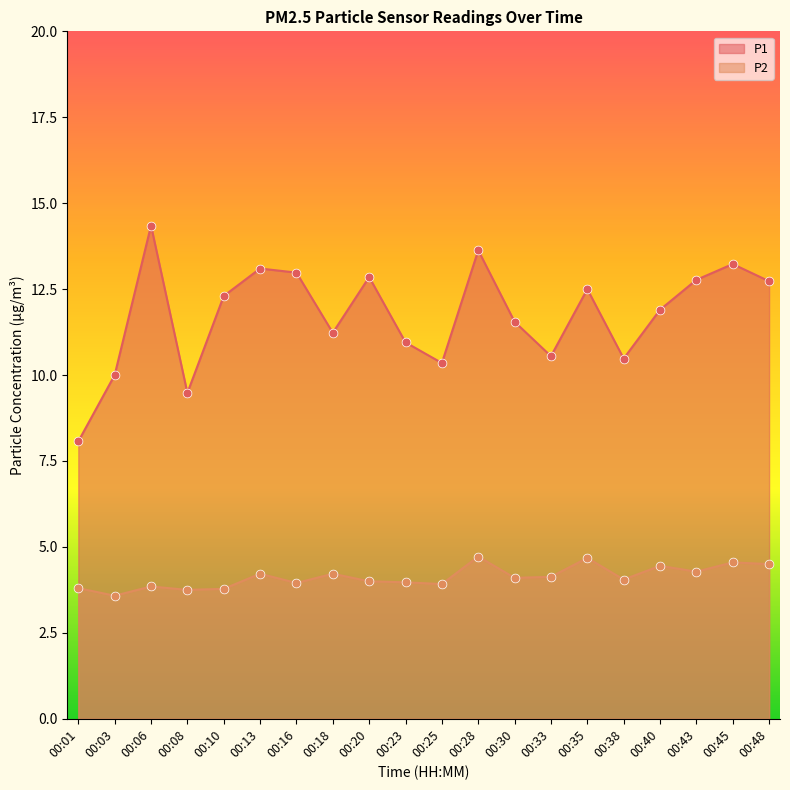

At which category is the sum across all series the highest?

00:28